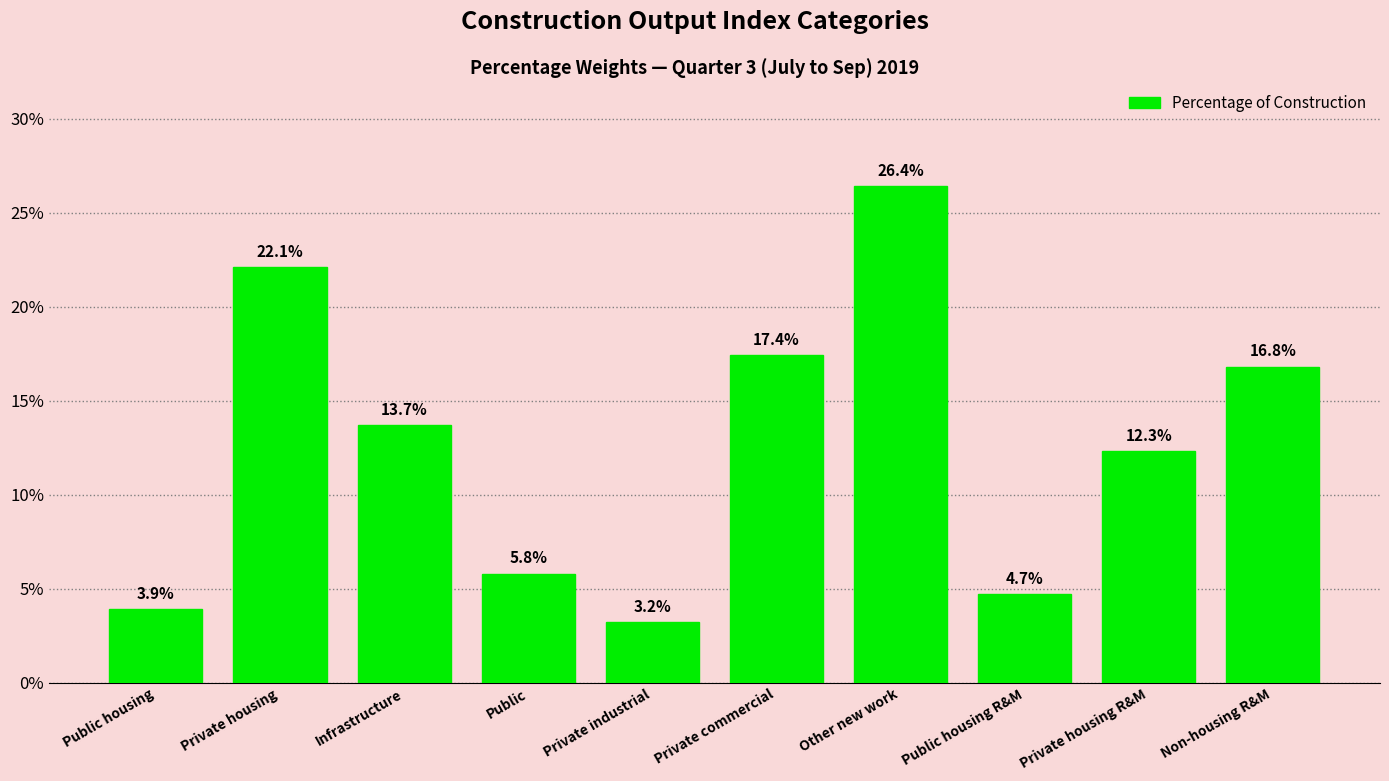

The chart shows a value of 6.1 at Private housing. True or false?

False